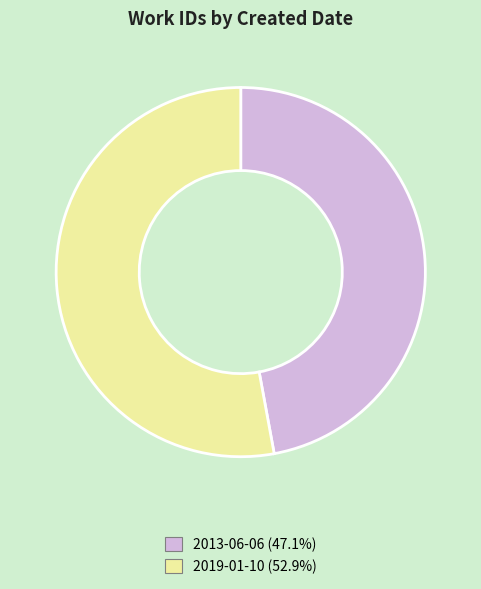

Does any single category account for the majority?

Yes